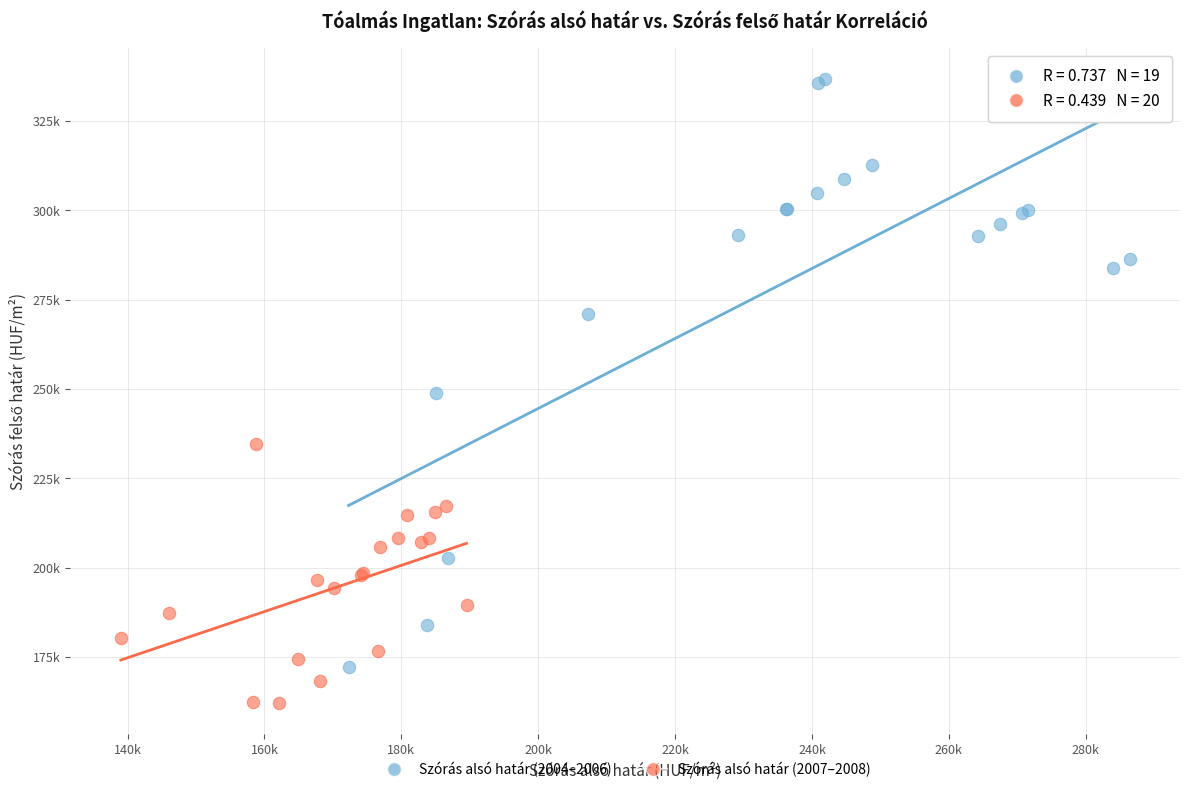

Which series reaches the minimum Y coordinate?

Szórás alsó határ (2007–2008)